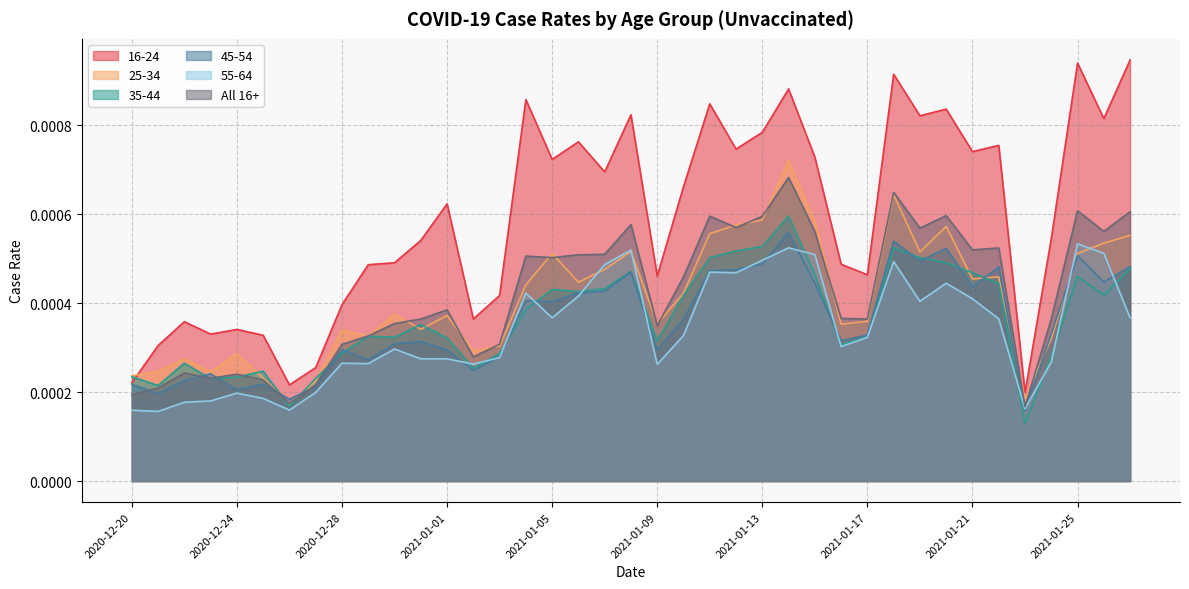

How many series are shown in this chart?

6